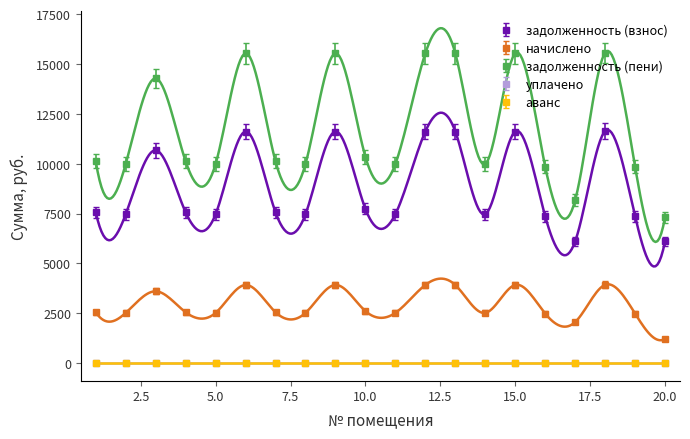

What value does the задолженность (взнос) series have at 5.0?

7468.8